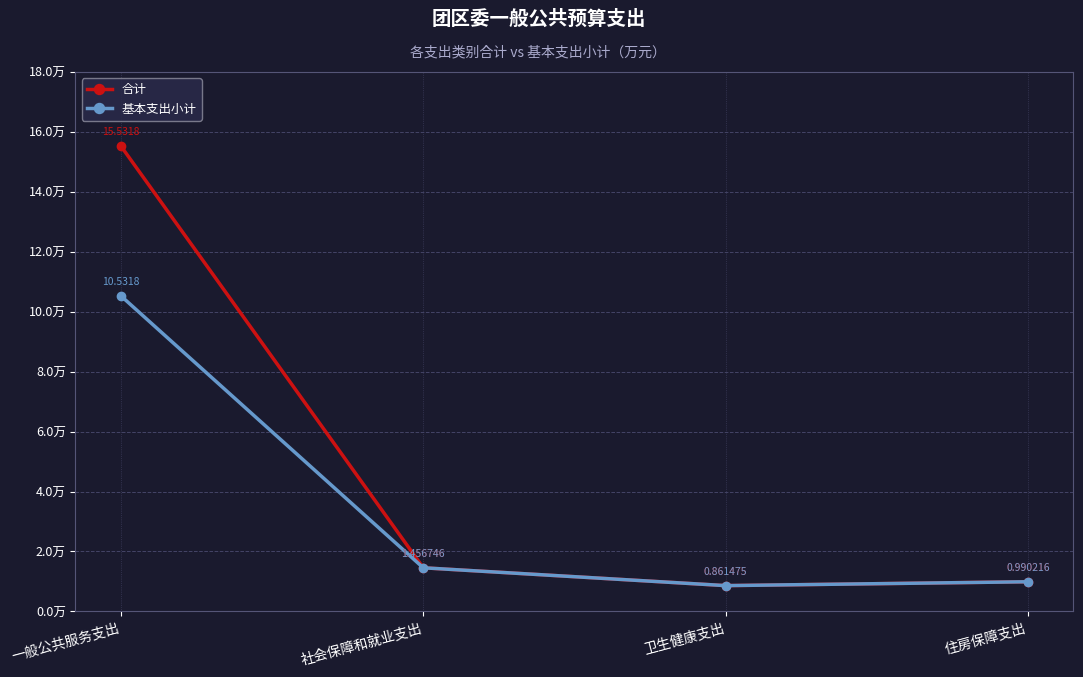

What is the maximum value shown in the chart?

15.5